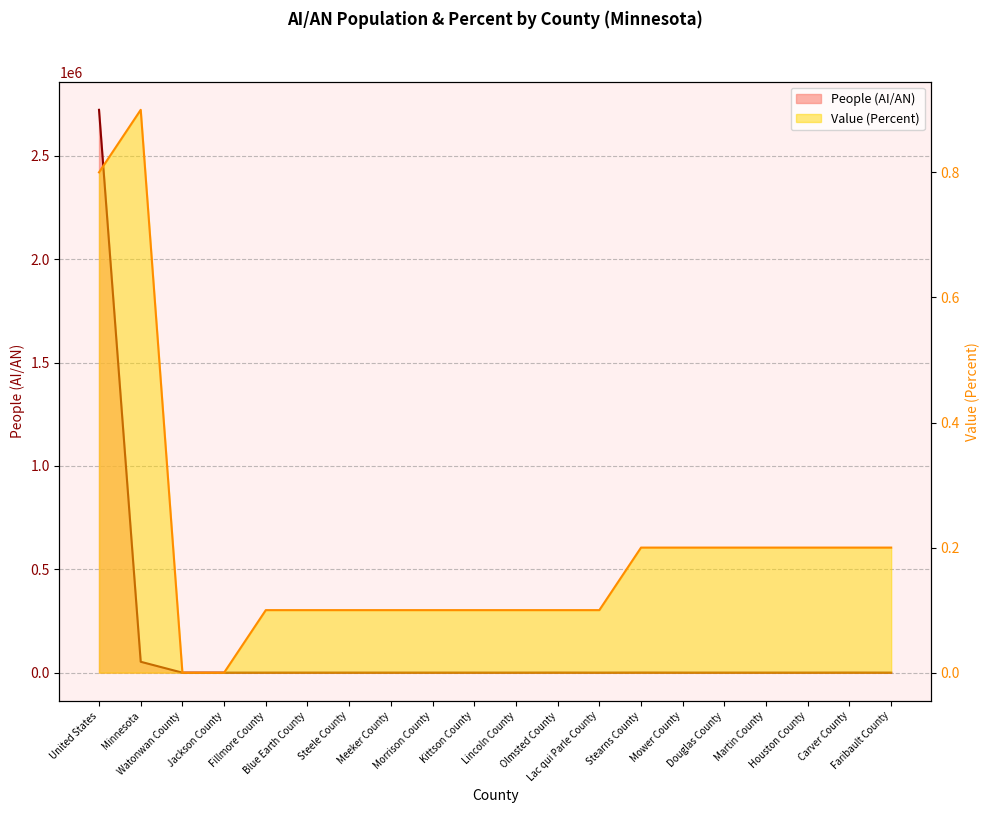

The People (AI/AN) series shows 7.0 at Lincoln County. True or false?

True